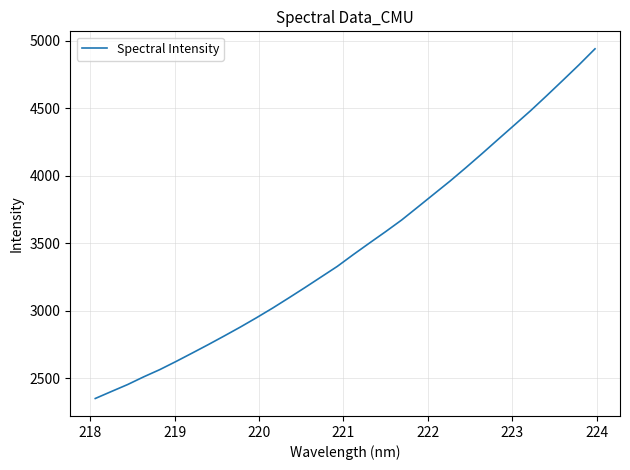

True or false: the data has more than 0 interior local peaks.

False